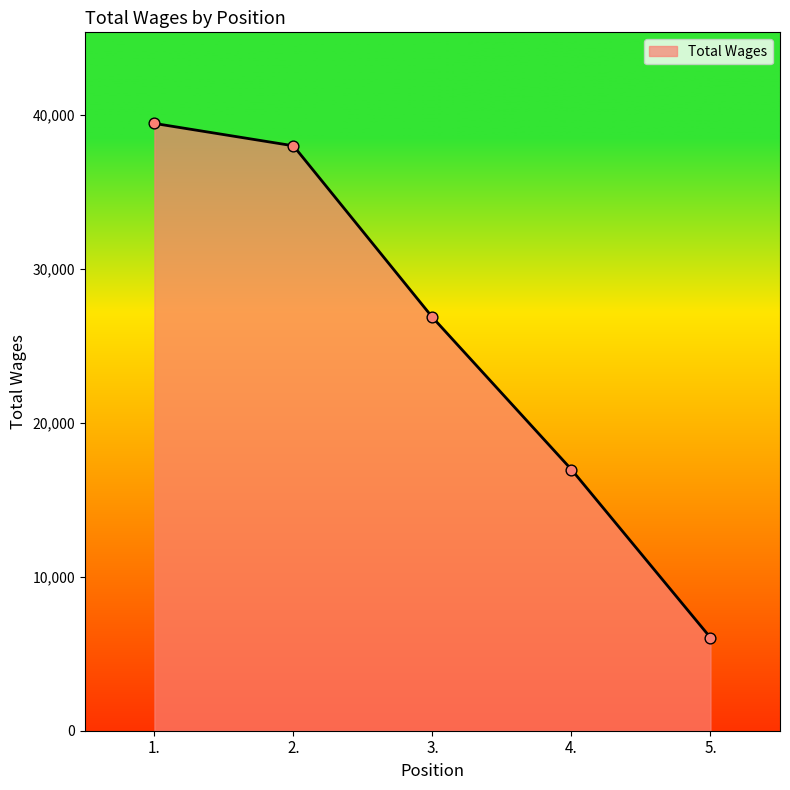

Between 3. and 1., which is larger?

1.